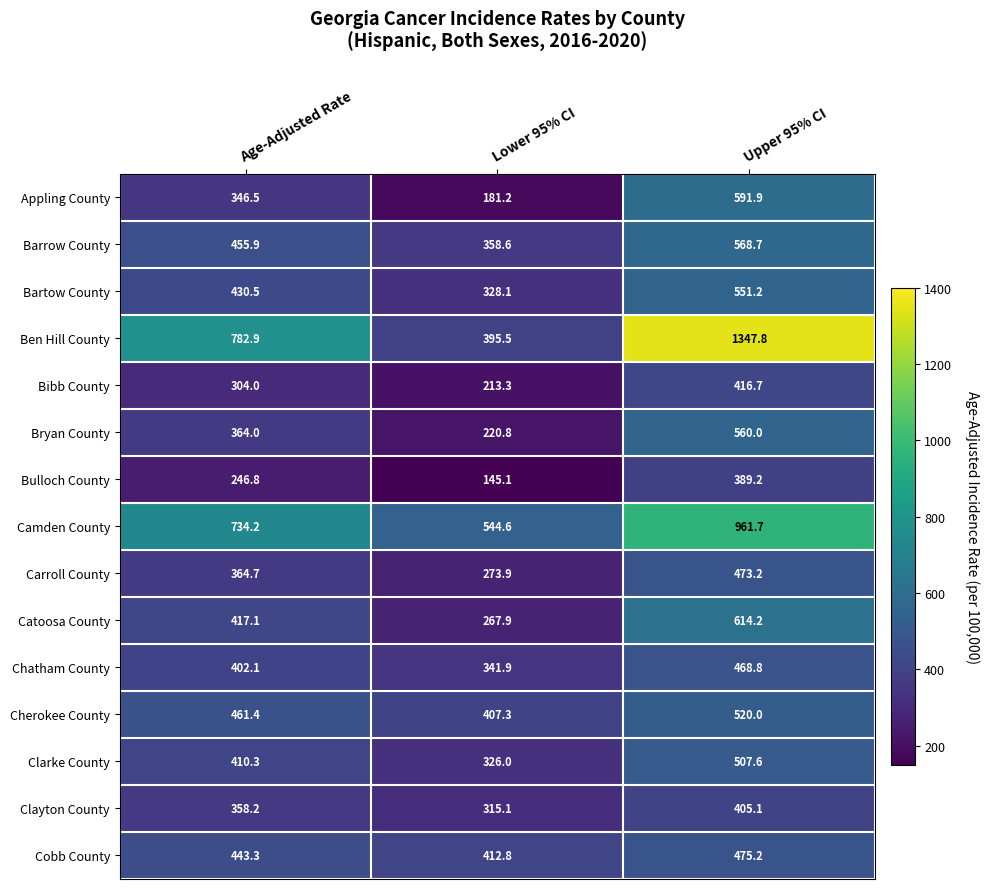

Which series has the largest range (max minus min)?

Ben Hill County